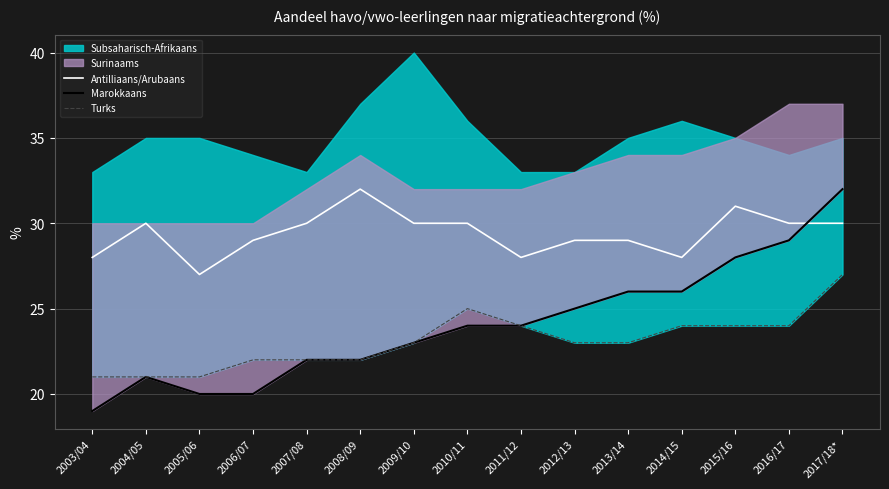

At which label does Antilliaans/Arubaans reach its minimum?

2005/06